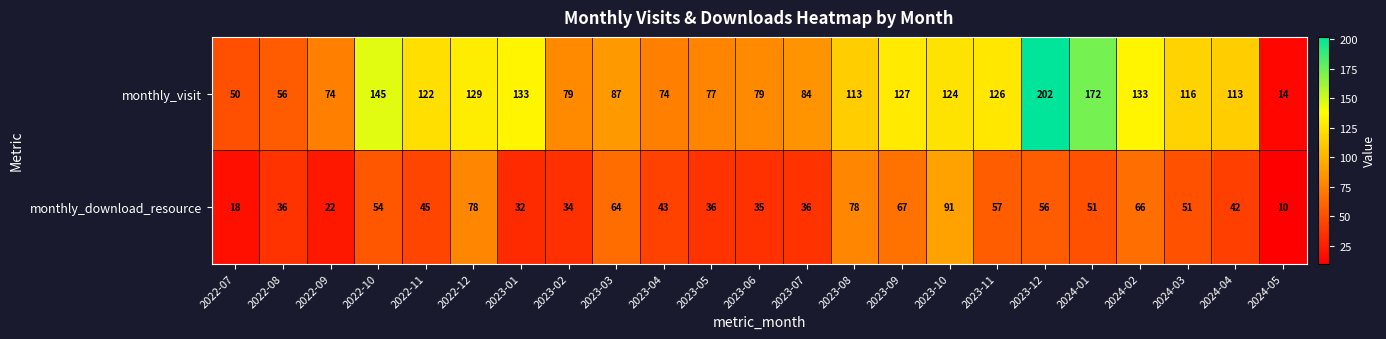

List the series in order of their peak value, lowest first.

monthly_download_resource, monthly_visit